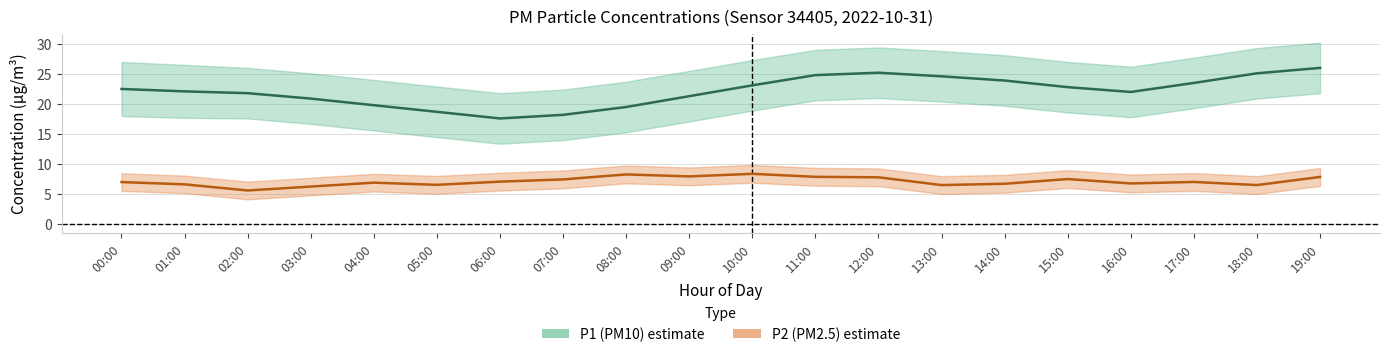

Is the value of P1 (PM10) at 03:00 greater than the value of P2 (PM2.5) at 07:00?

Yes